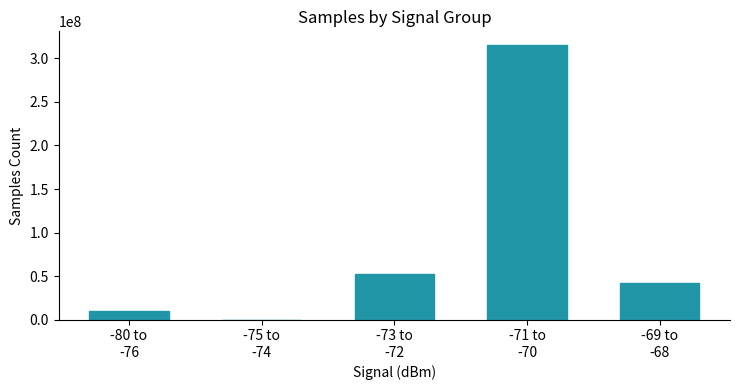

What is the sum of all values?

420162968